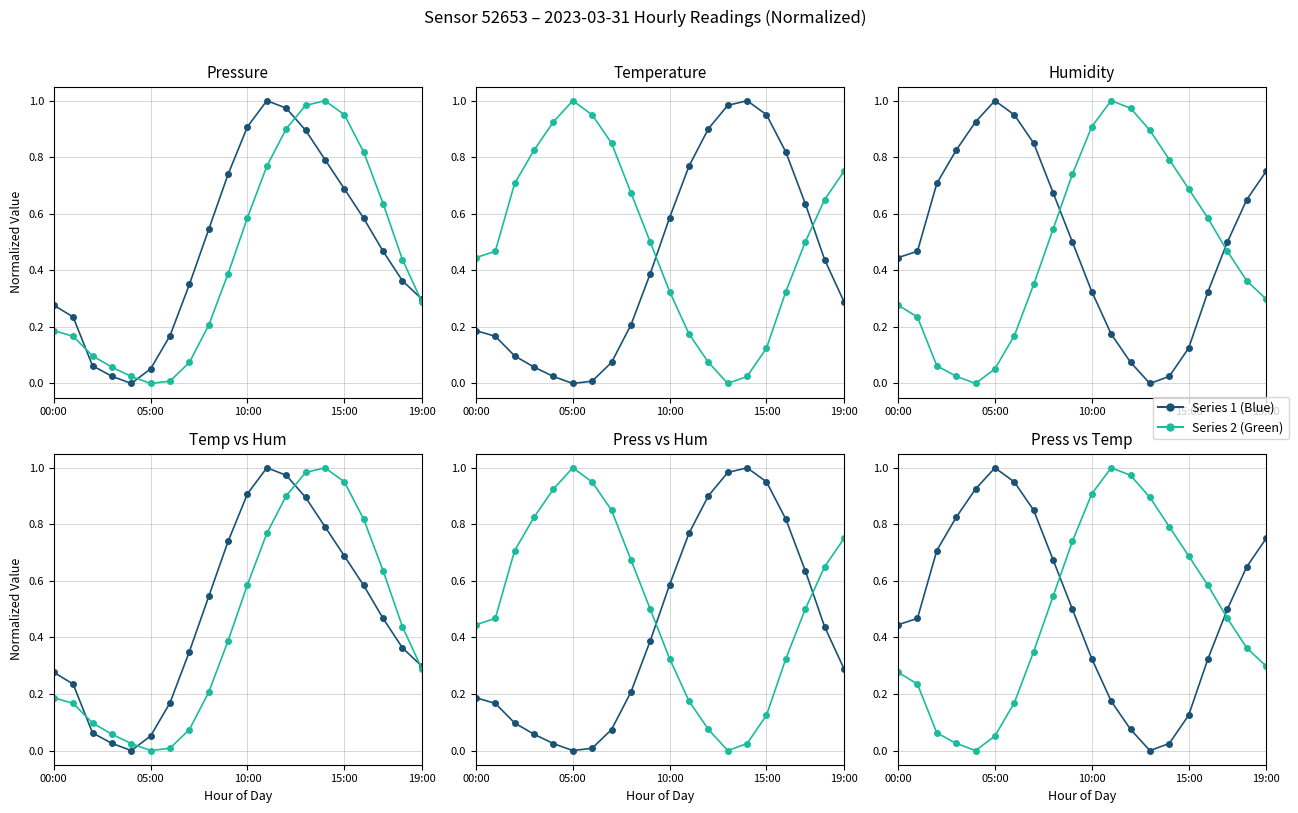

Which category has the lowest value in the Temperature (°C) series?

05:00